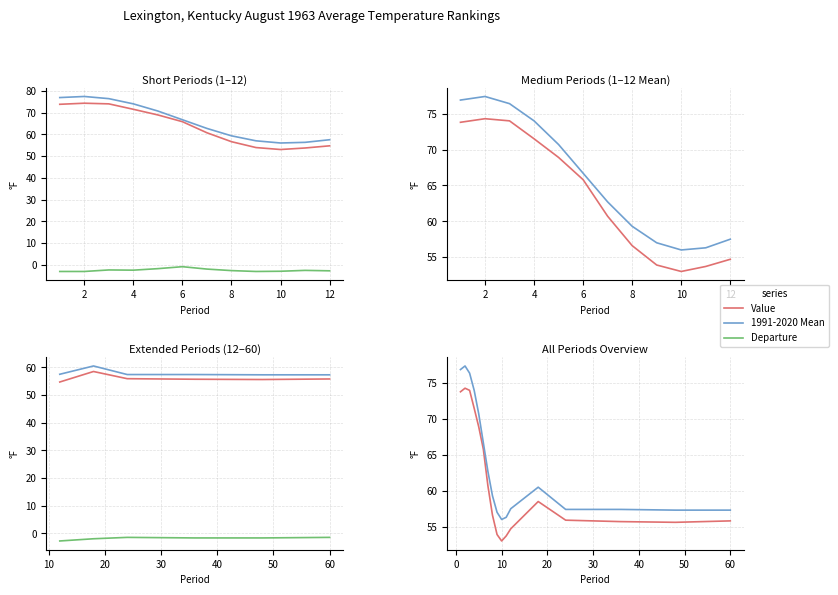

True or false: Value has a value of 71.0 at 9.

False